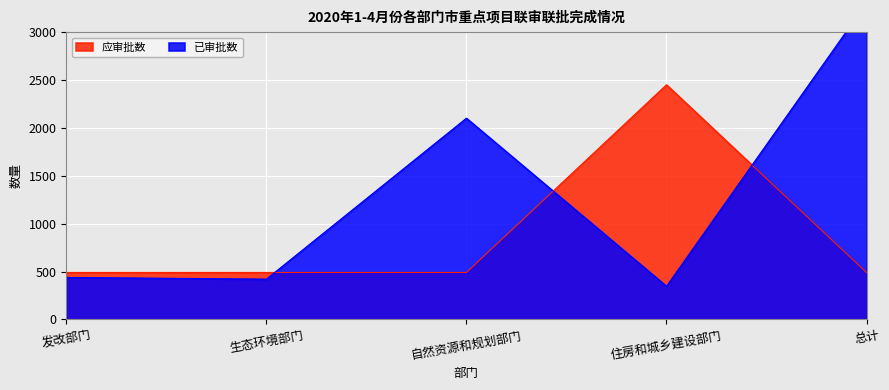

What is the sum of all 应审批数 values?

4410